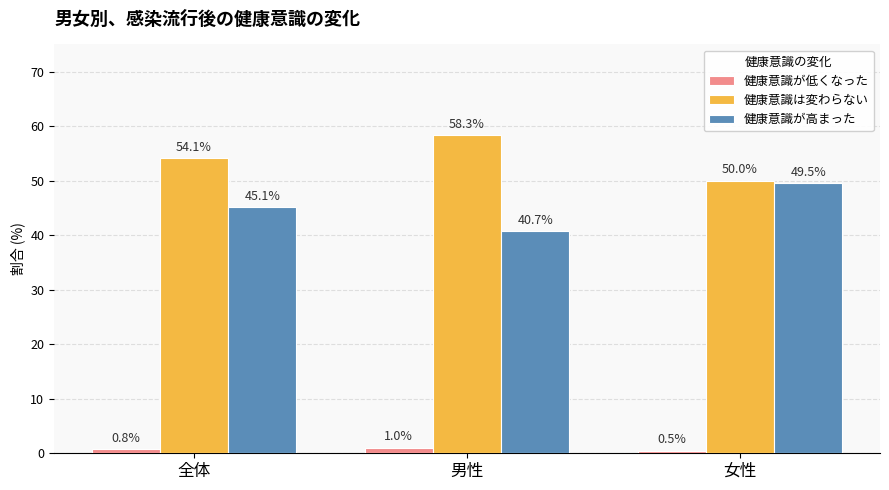

Is the value of 健康意識は変わらない at 男性 greater than the value of 健康意識が高まった at 全体?

Yes